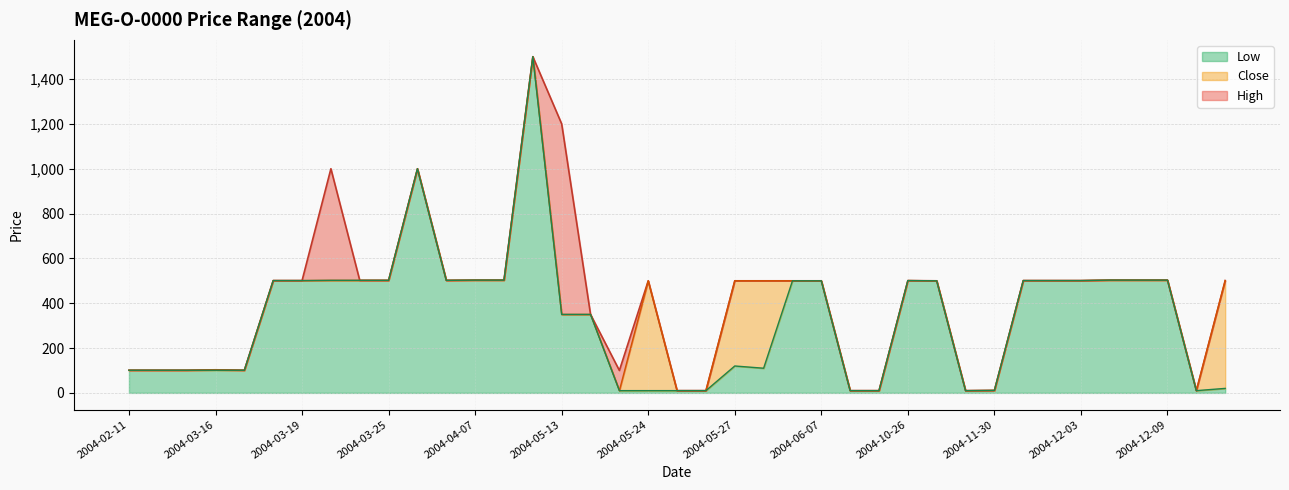

At which label does Low first exceed 500?

2004-03-18